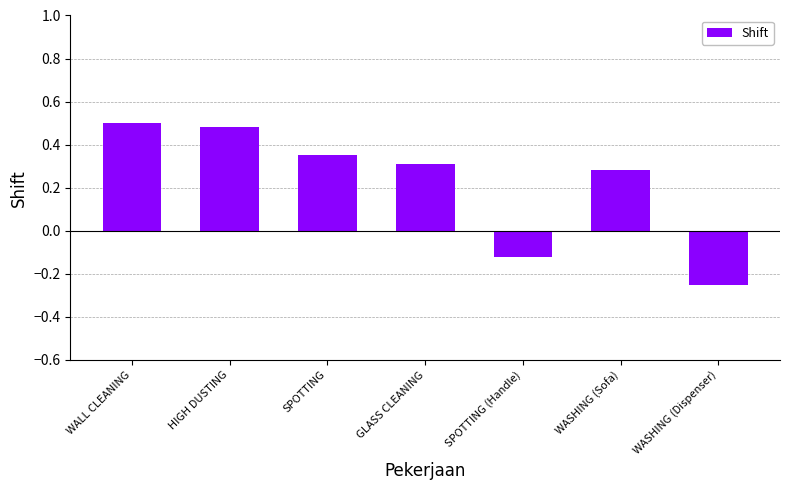

Count the values in the range 0 to 1.

5